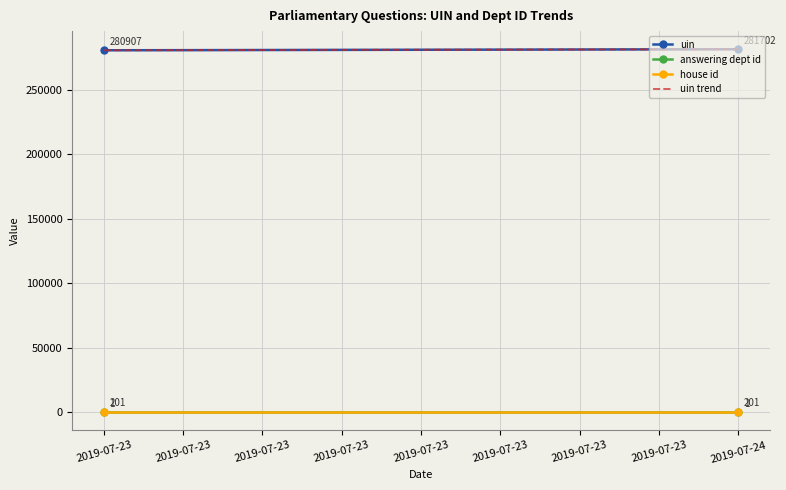

Read the answering dept id value at 2019-07-23.

201